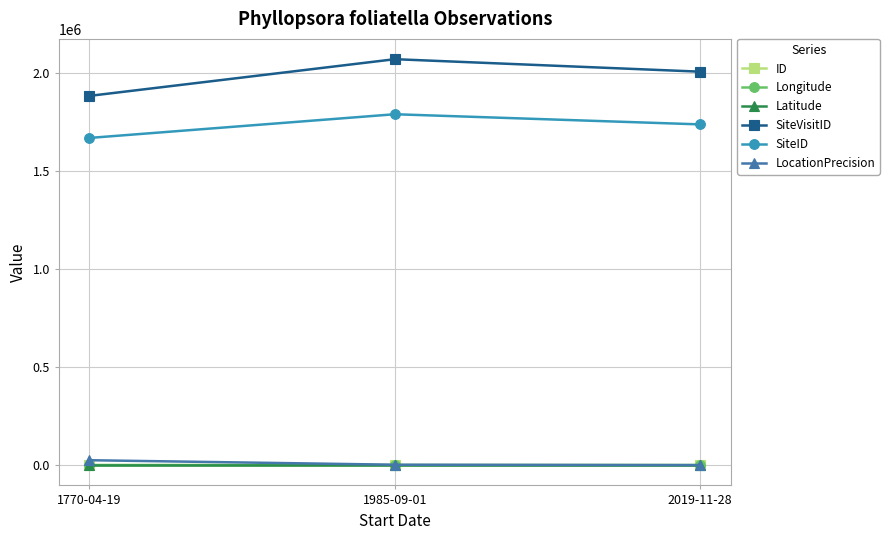

Does the chart have visible grid lines?

Yes